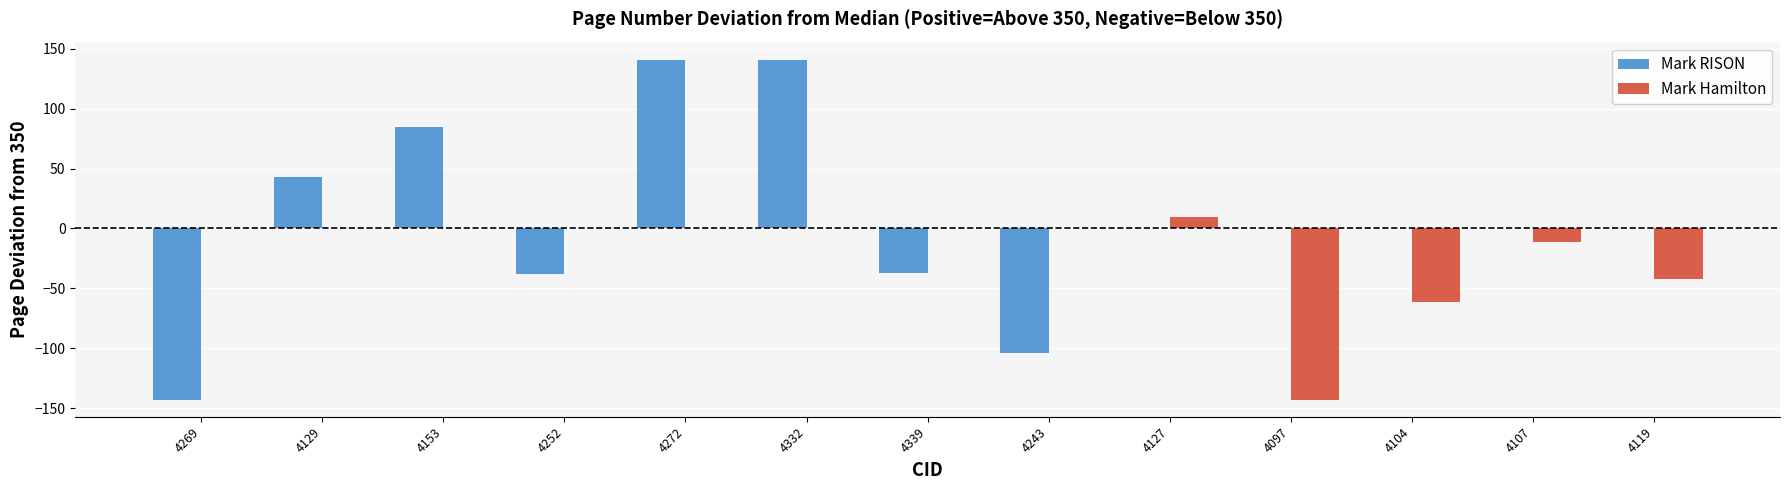

What is the highest value of the Mark RISON series?

141